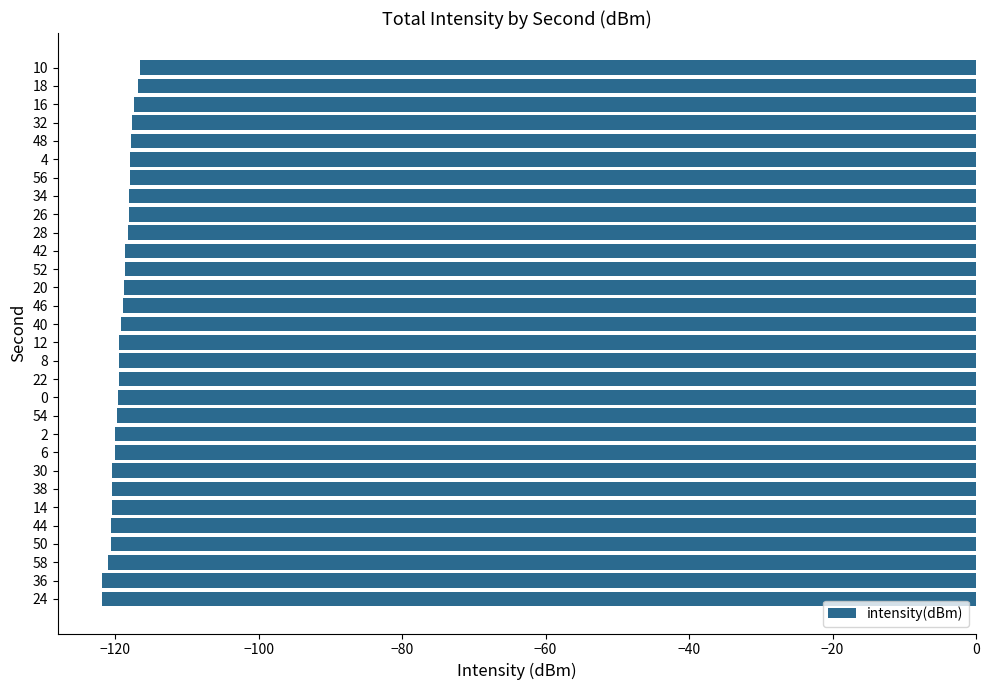

What is the greatest value displayed?

-116.5